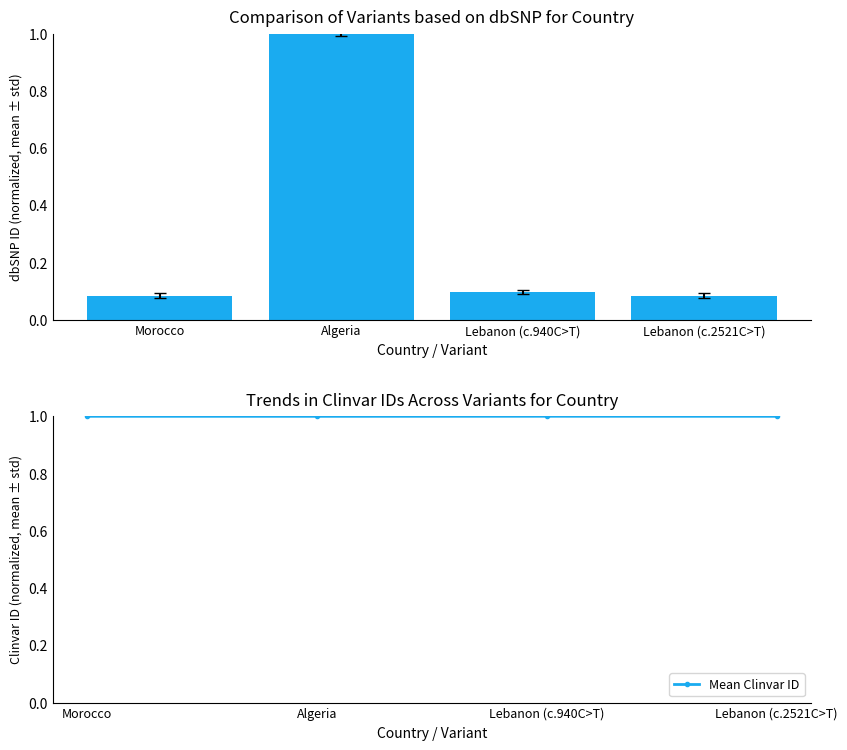

What position from the right is Algeria?

3